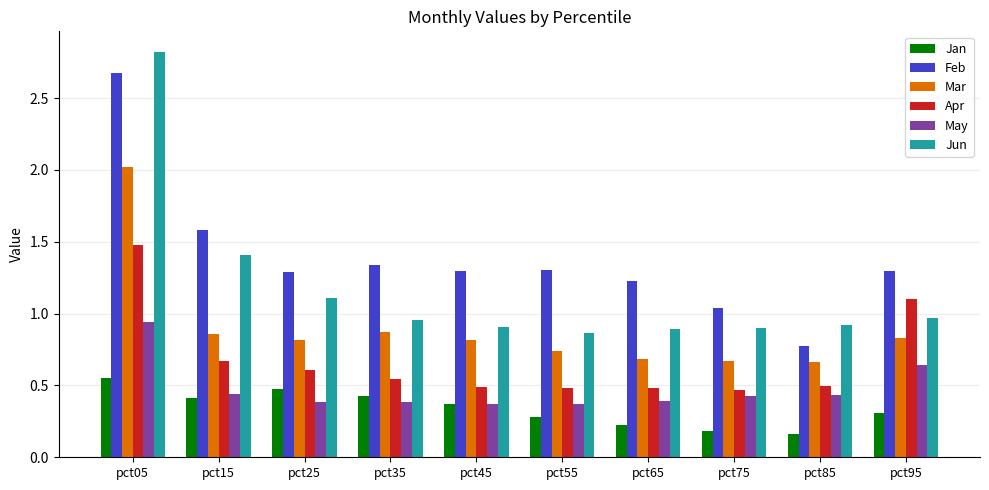

What is the total value across all series at pct45?

4.3